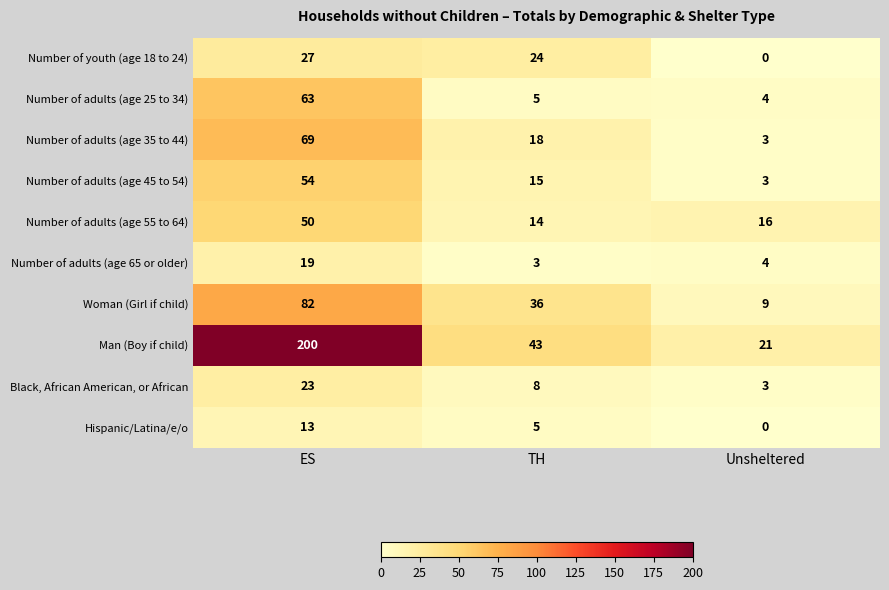

Is it true that Black, African American, or African equals 1 at Unsheltered?

False